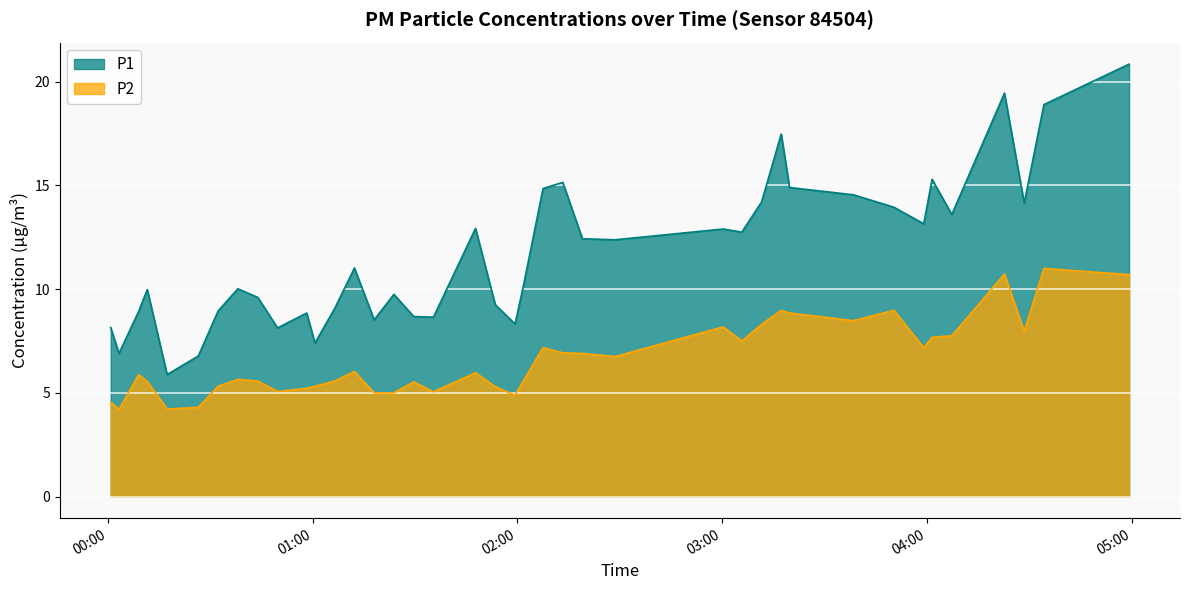

What is the maximum value shown in the chart?

20.9